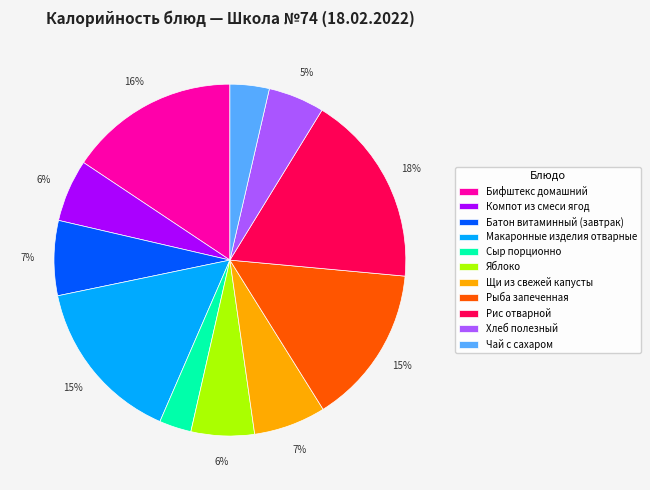

To the nearest percent, what is the combined percentage of Сыр порционно and Щи из свежей капусты?

10%